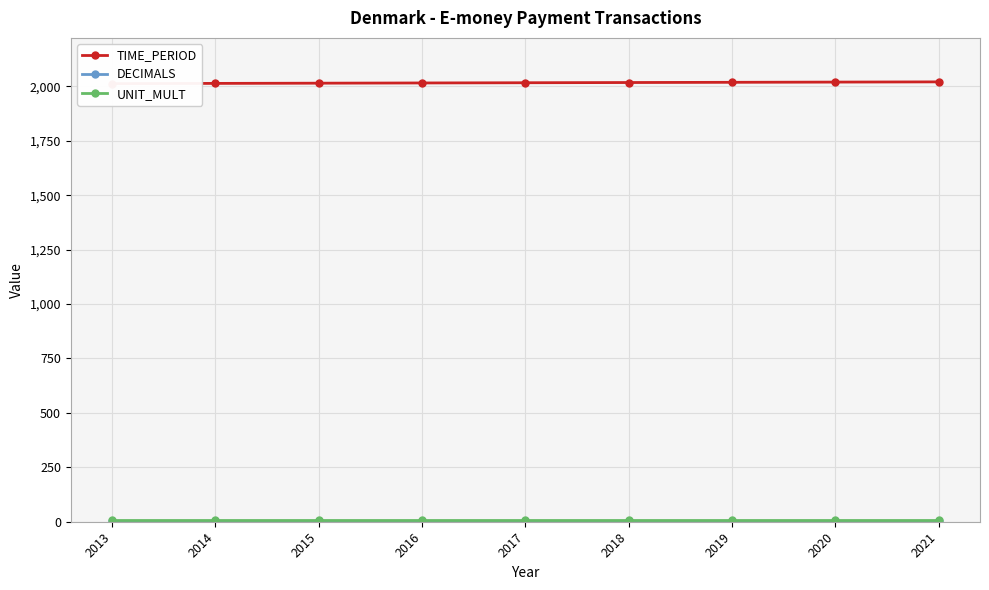

The value of TIME_PERIOD at 2016 is 2016. True or false?

True